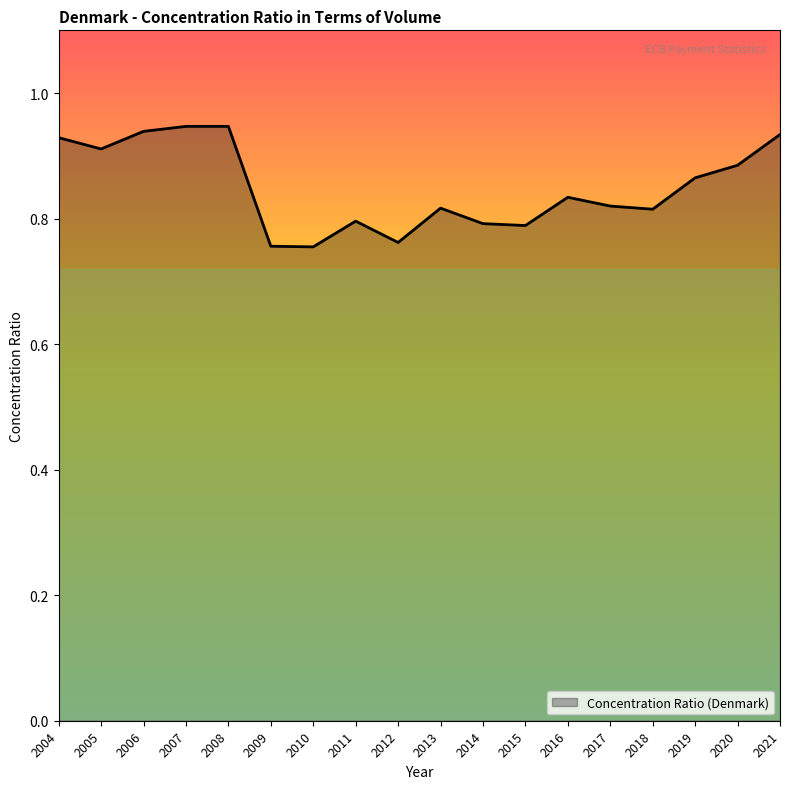

How many lines are shown in the chart?

1